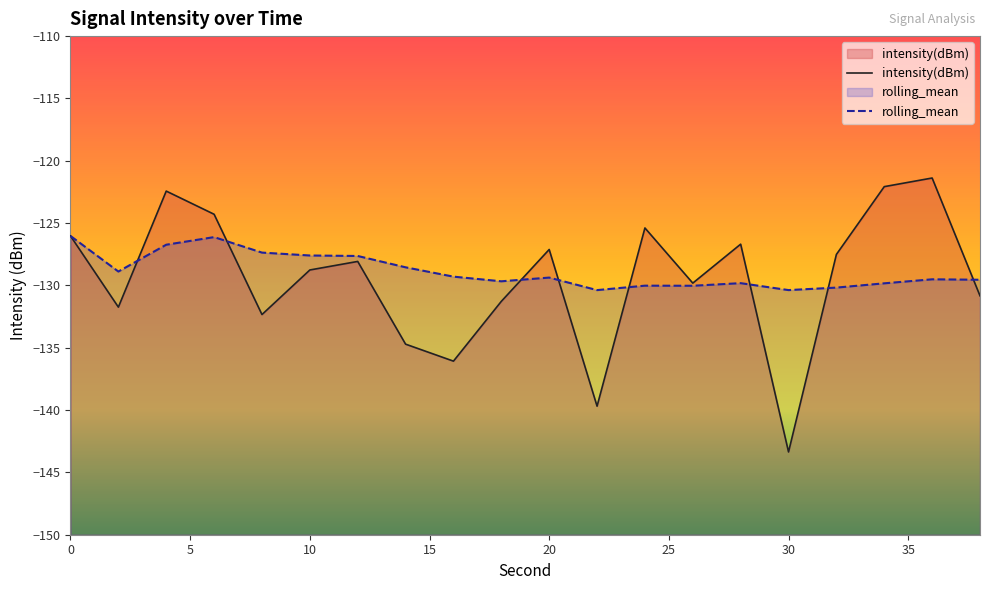

What is the total value across all series at 36?

-250.9